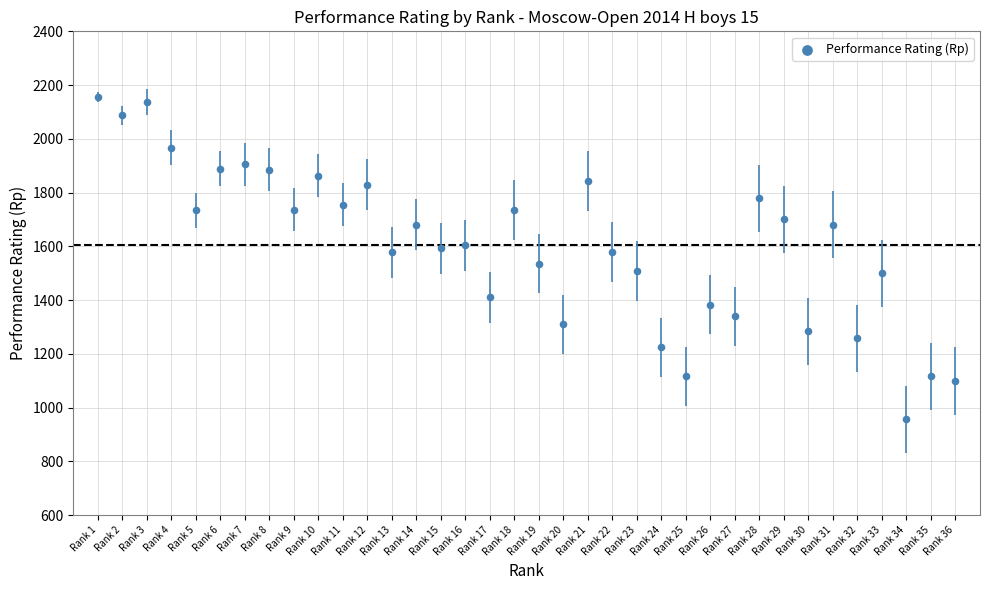

What is the range of X values (max minus min)?

35